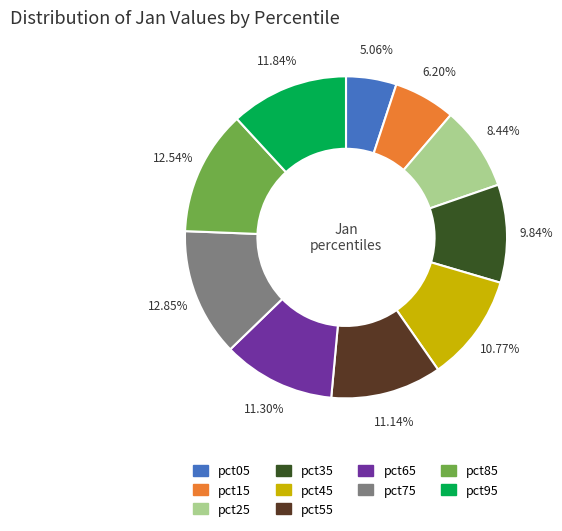

To the nearest percent, what is the average slice percentage?

10%